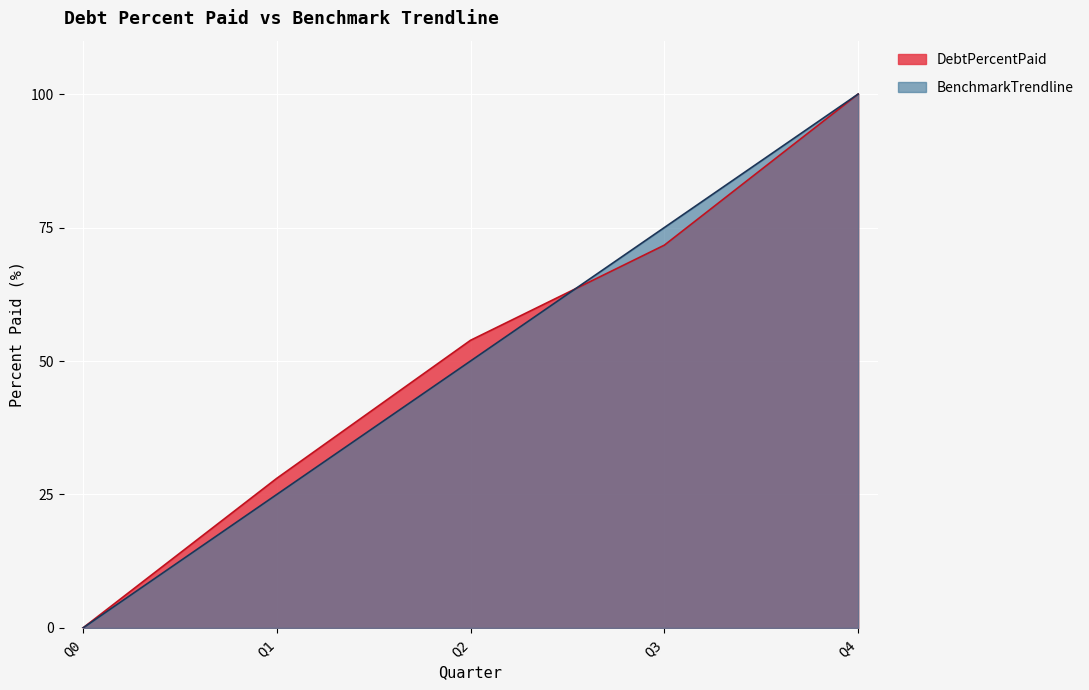

What is the sum of all DebtPercentPaid values?

253.6